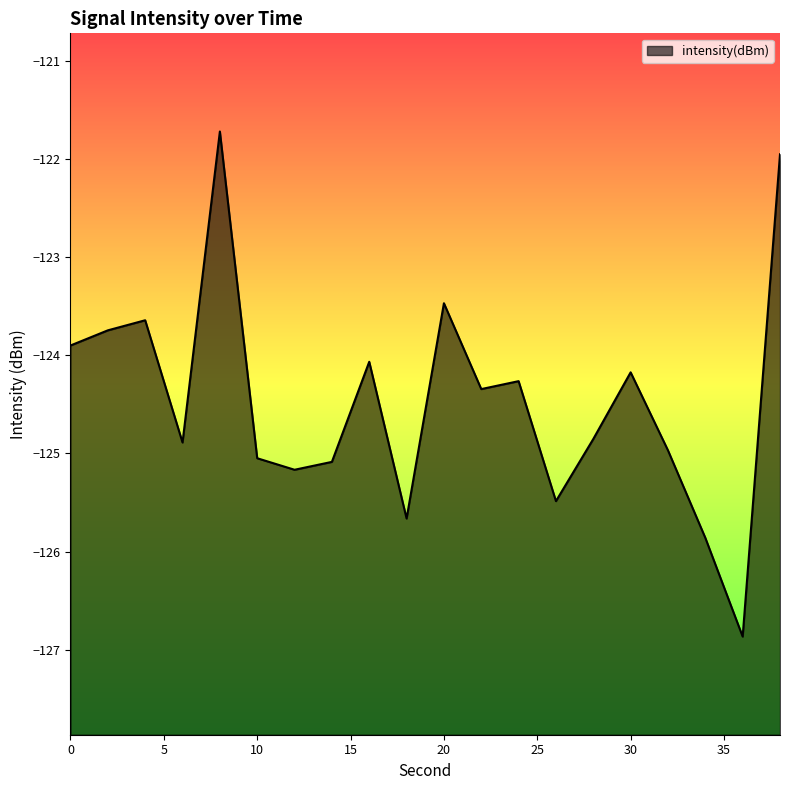

How many data points are less than -124?

14